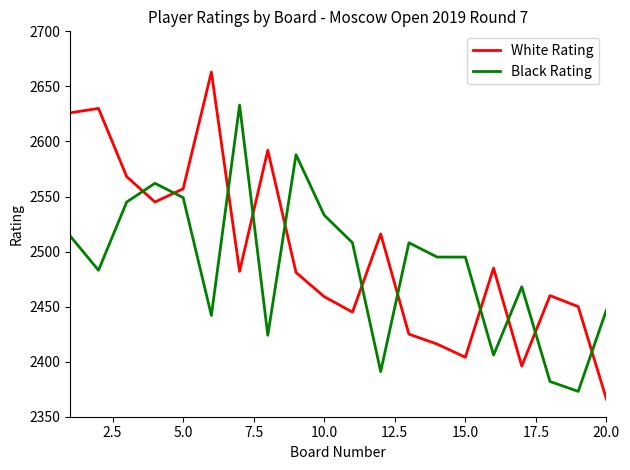

How many times do White Rating and Black Rating cross each other?

11